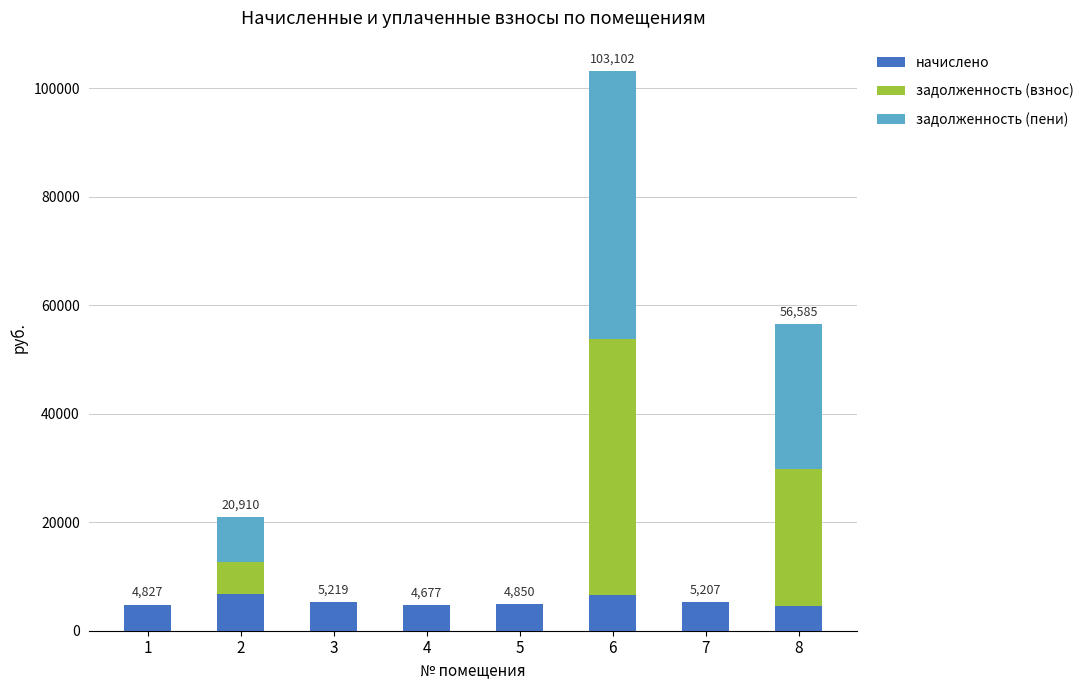

What is the sum of the начислено values at 4 and 6?

11243.5